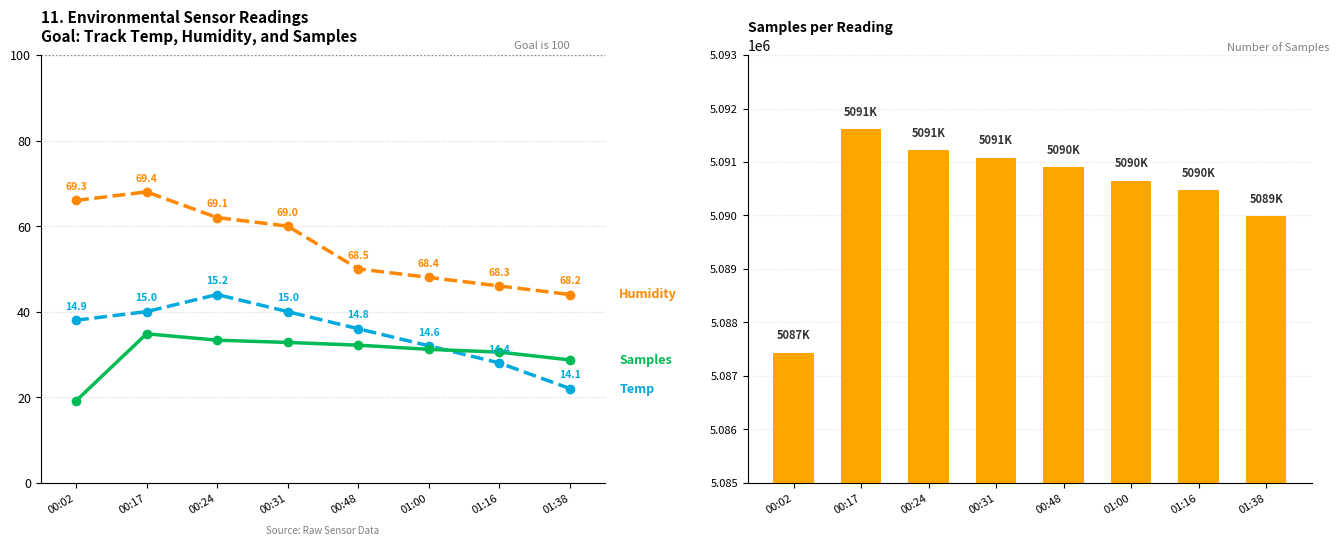

What is the approximate value of Temp Score at 00:17?

40.0